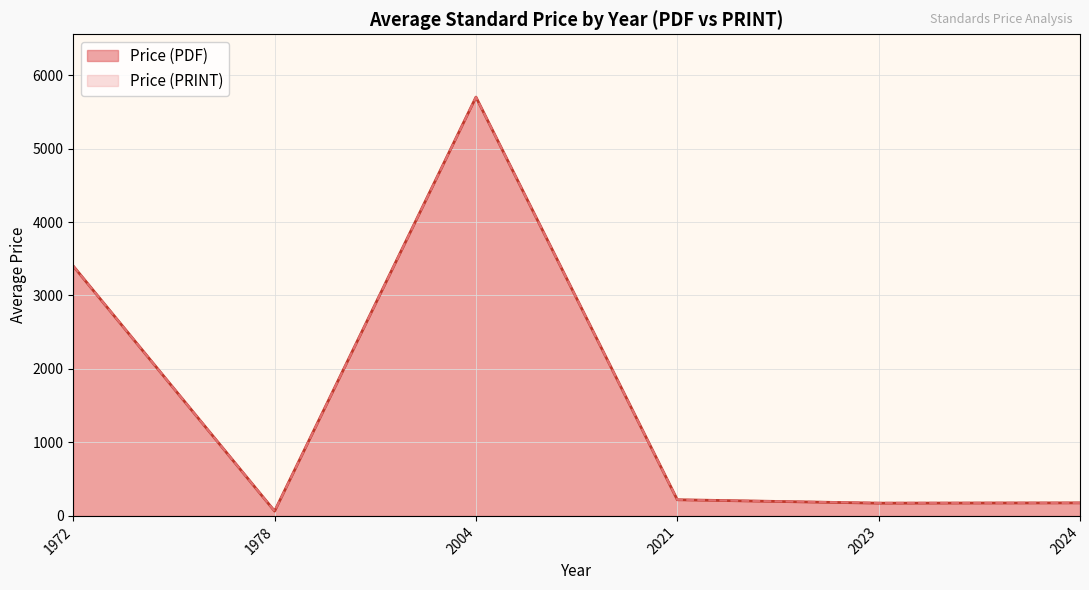

How many categories are shown in the chart?

6